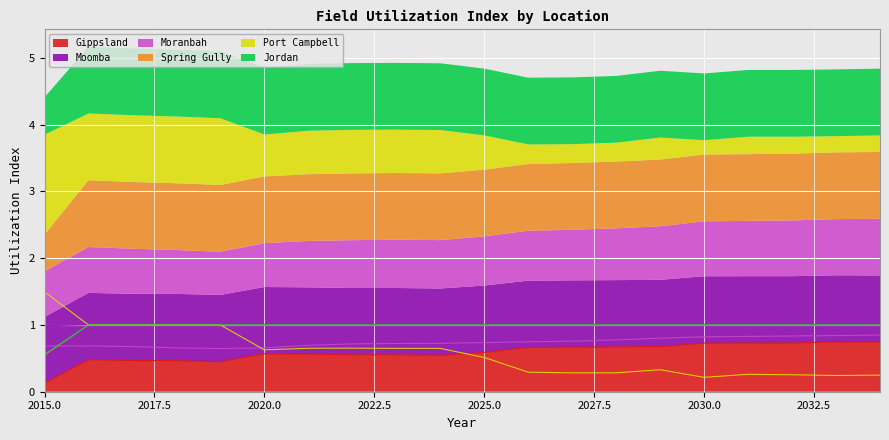

At how many categories does at least one series exceed 1?

15